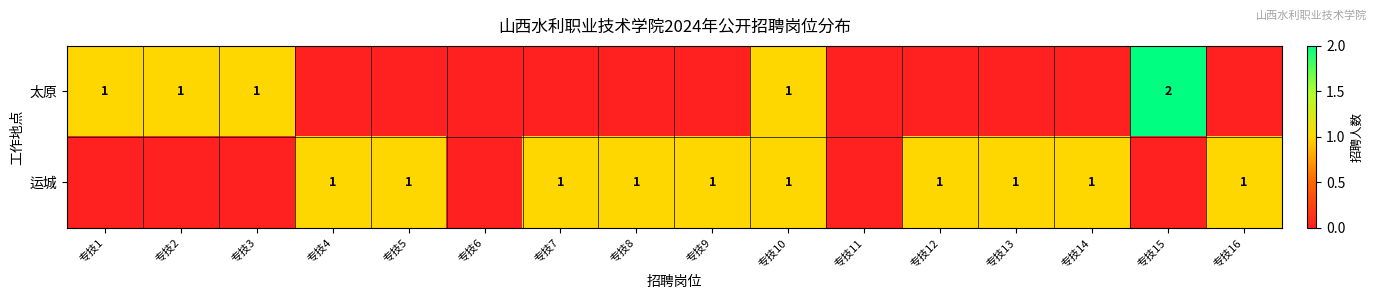

At how many categories does at least one series exceed 0?

14